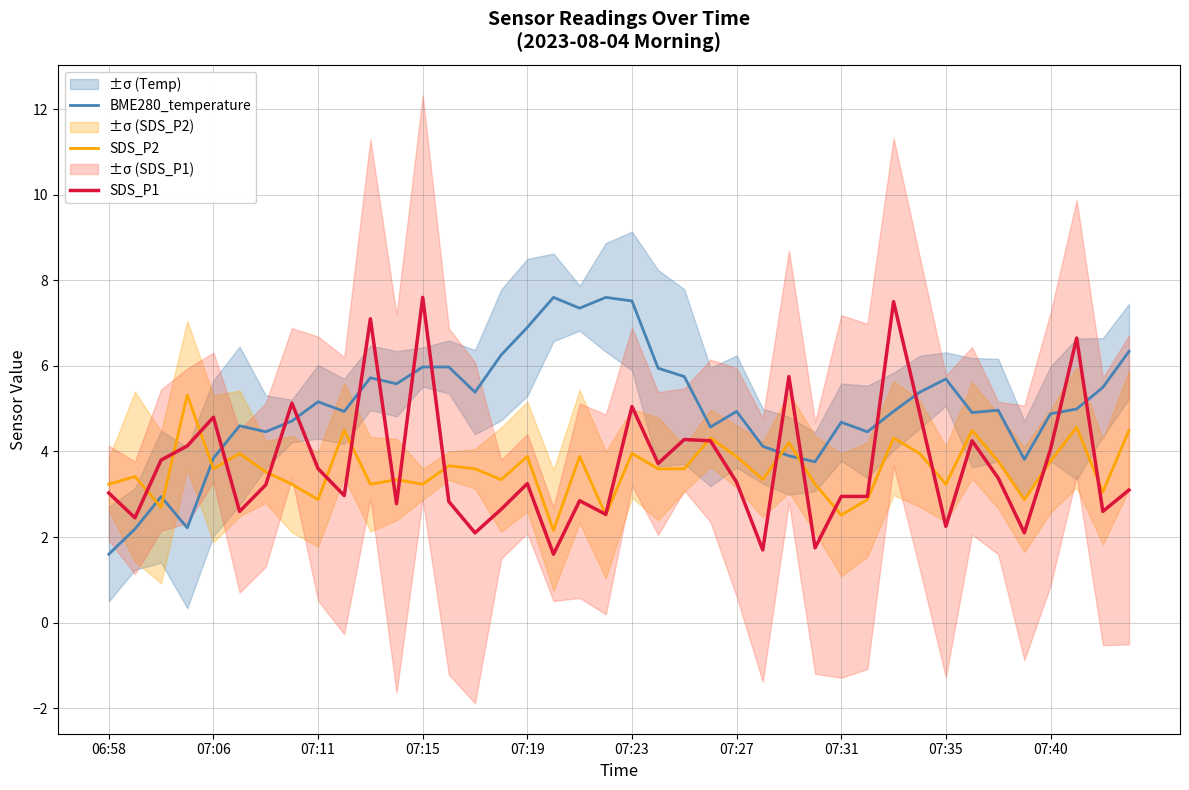

What position from the right is 13?

27